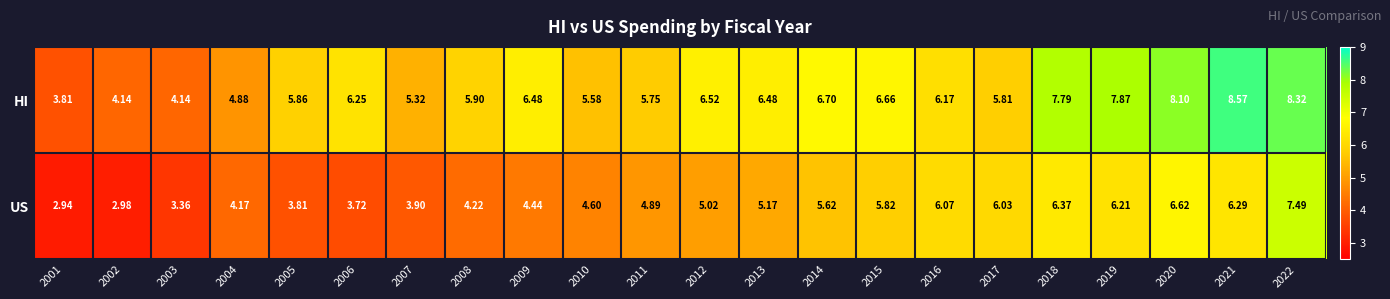

List the series in order of their overall mean, highest first.

HI, US